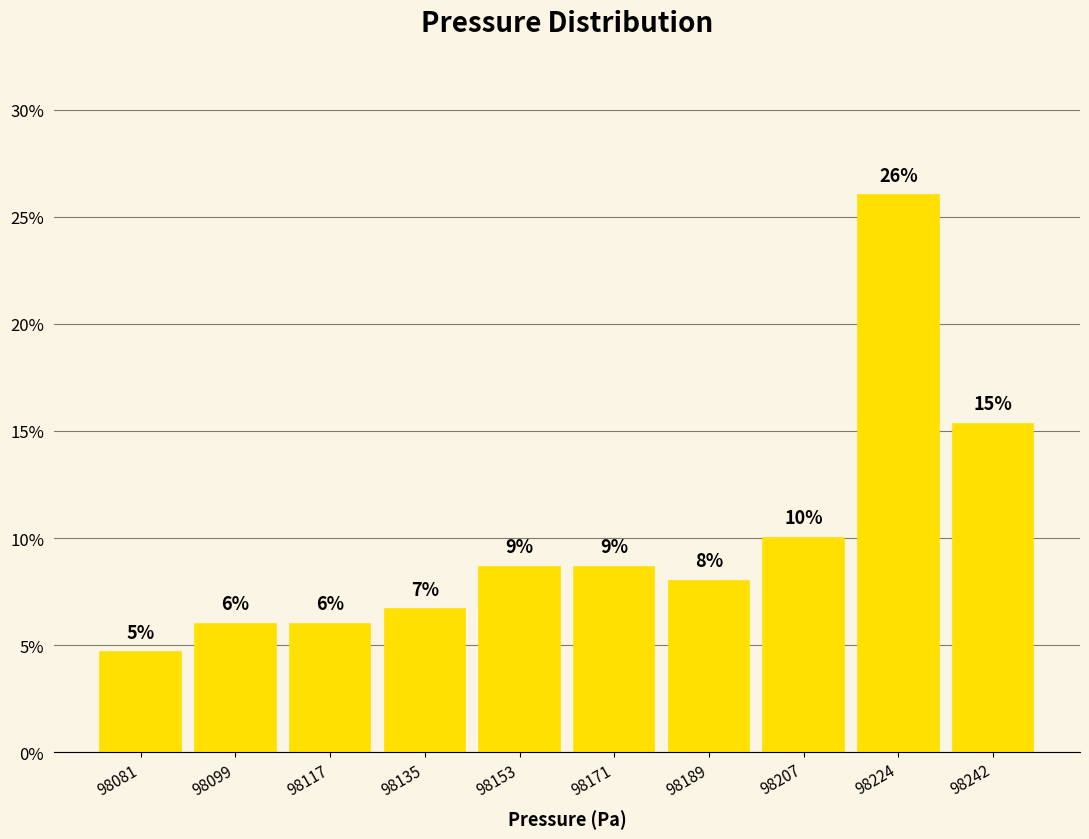

Which range on the x-axis has the tallest bar?

98216 to 98234